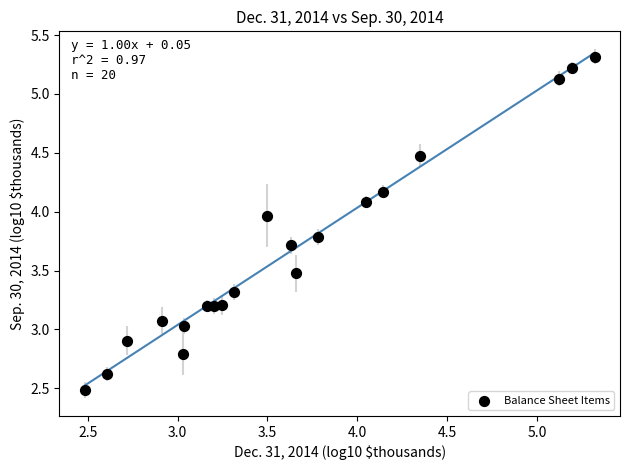

What is the range of Y values (max minus min)?

2.8